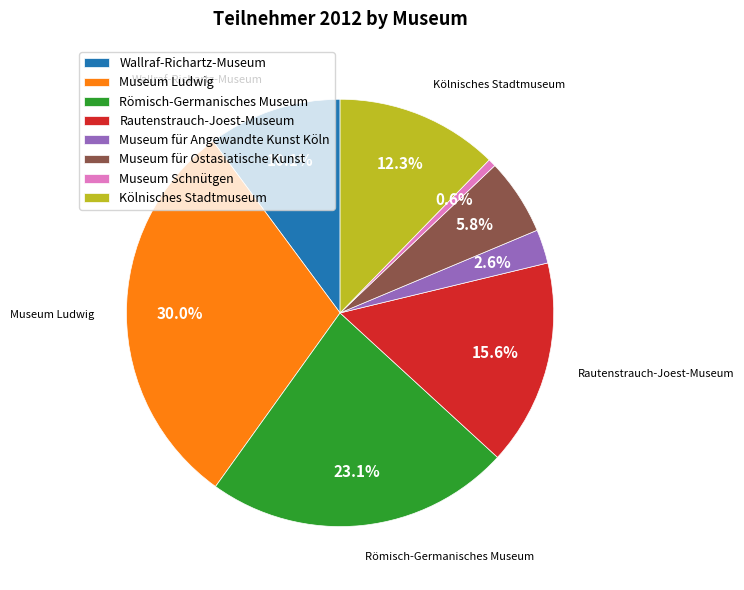

To the nearest percent, what percentage of the pie is Museum für Ostasiatische Kunst?

6%